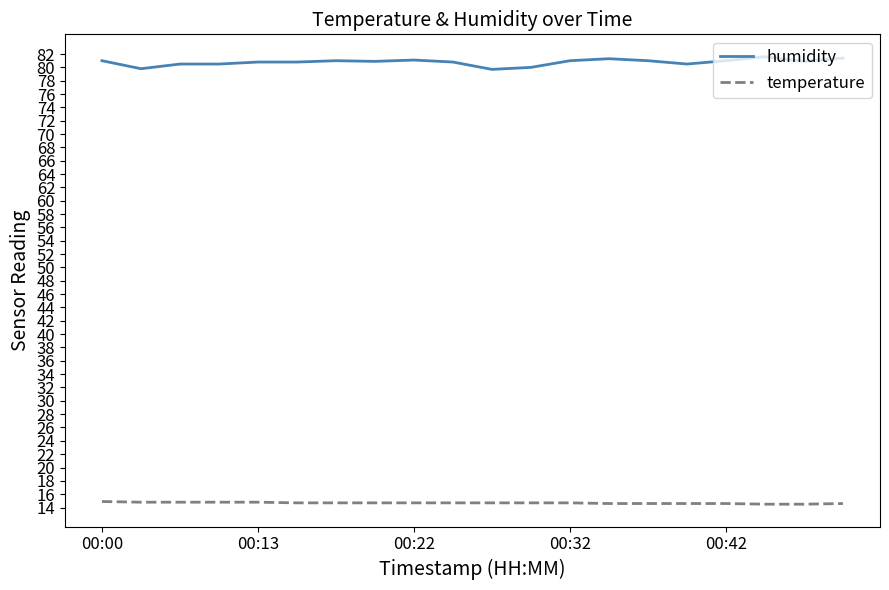

True or false: temperature and humidity intersect in this chart.

False